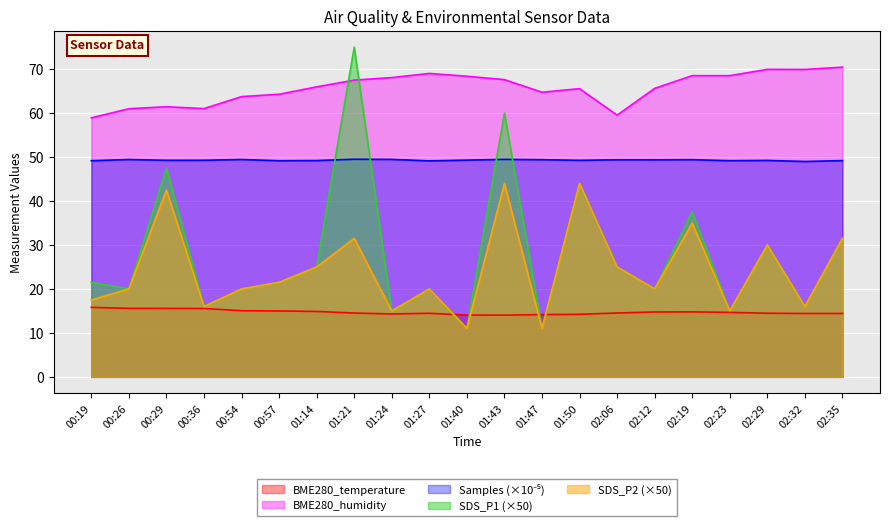

The BME280_temperature series shows 20.4 at 02:06. True or false?

False